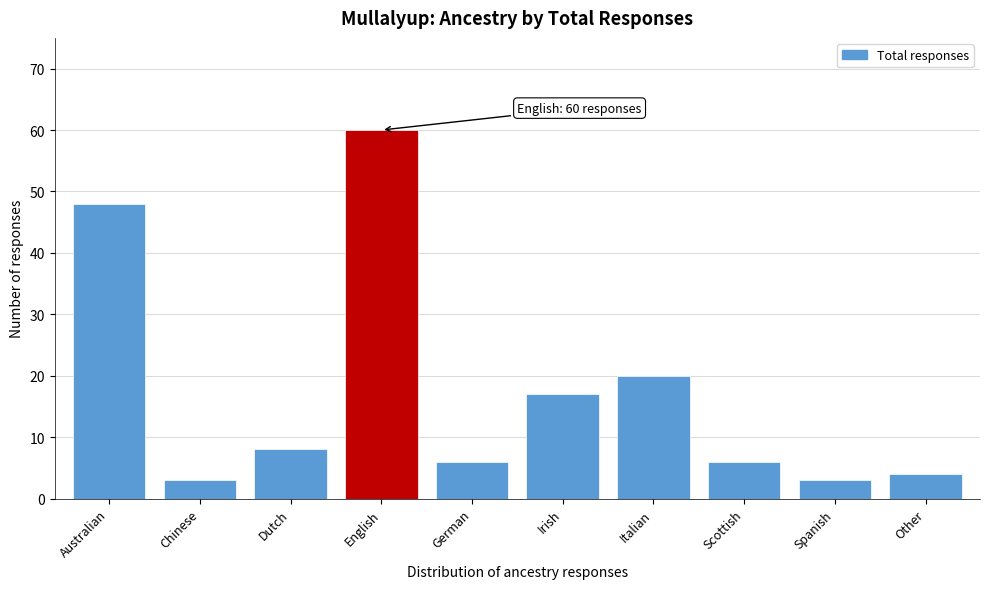

Reading left to right, extract all data points from this chart.

48	3	8	60	6	17	20	6	3	4